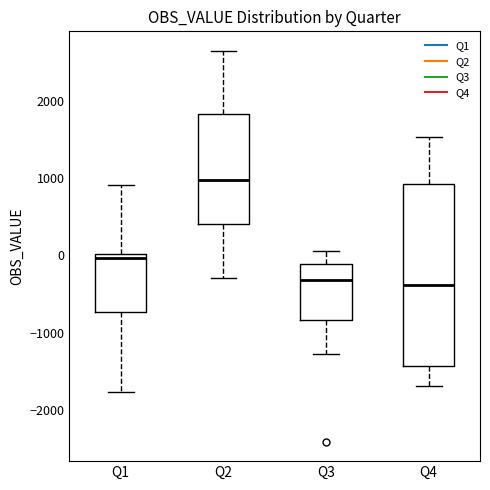

Where is the lower edge of the box for Q1 on the y-axis? The values are not printed on the chart, so give them approximately, as read against the axis.

-700